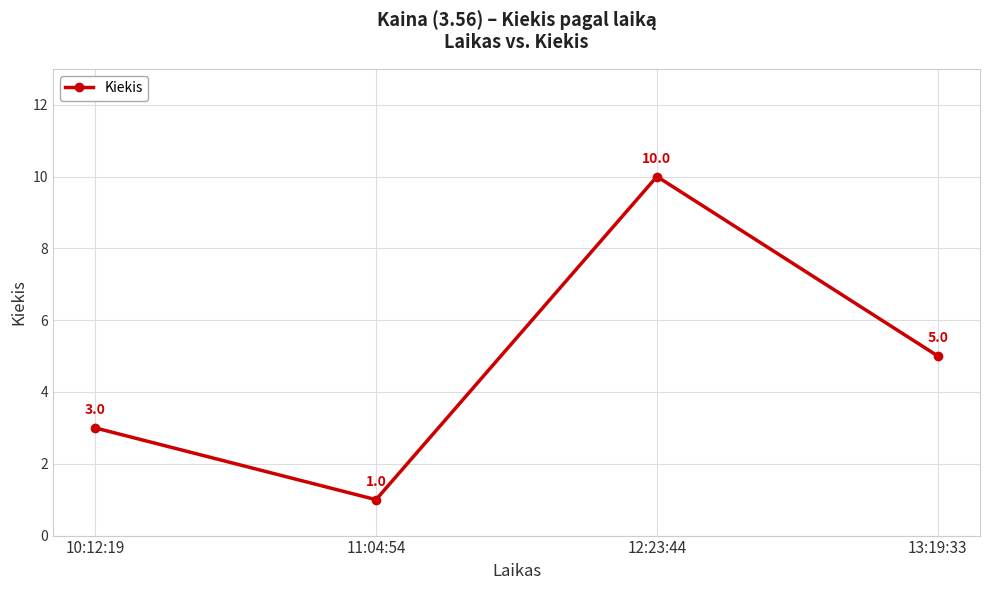

What is the maximum value shown in the chart?

10